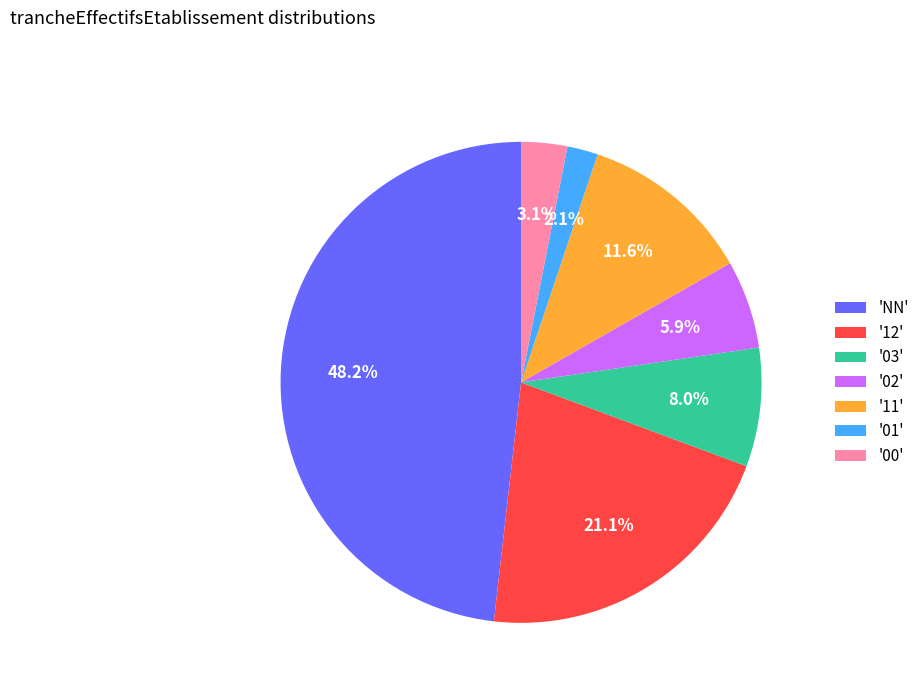

Is there any slice that represents more than half of the pie?

No